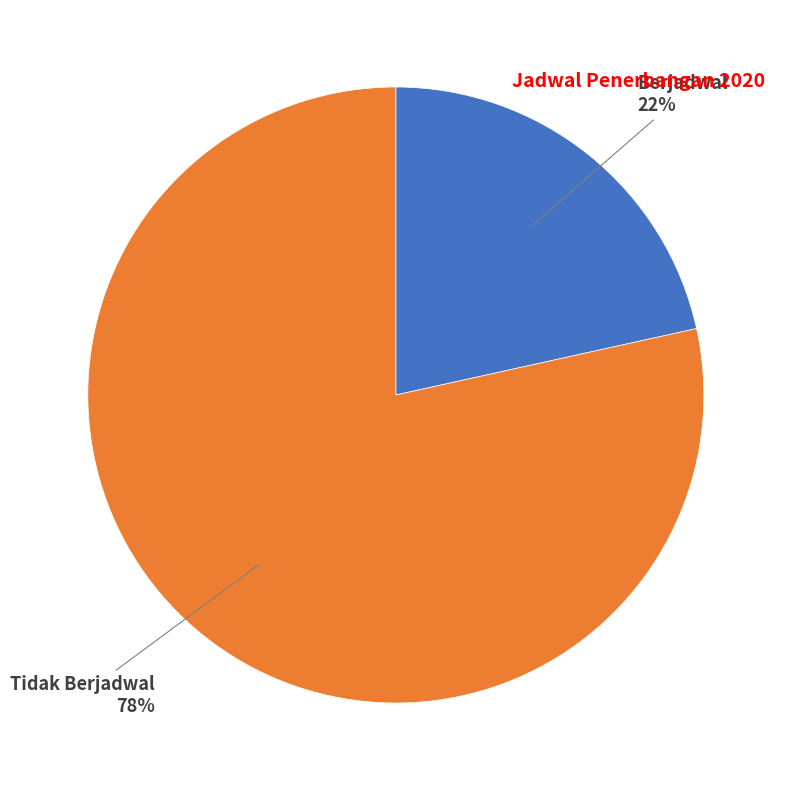

Count the number of slices in the pie.

2